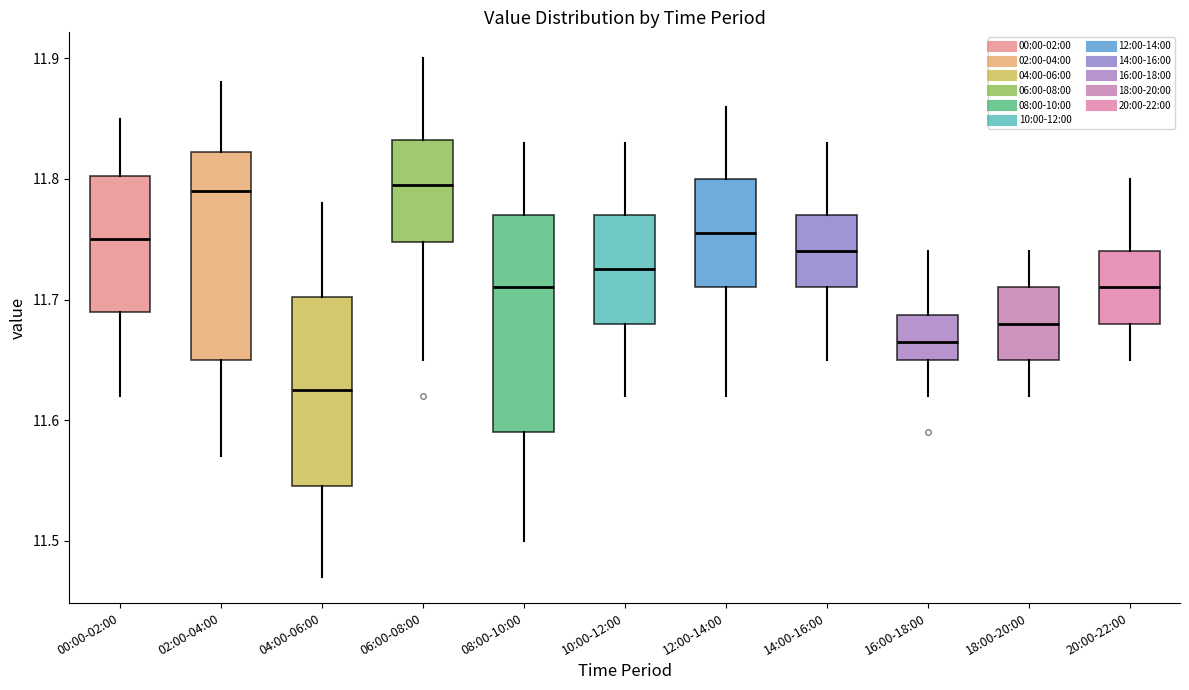

Which box's median line is the lowest?

04:00-06:00